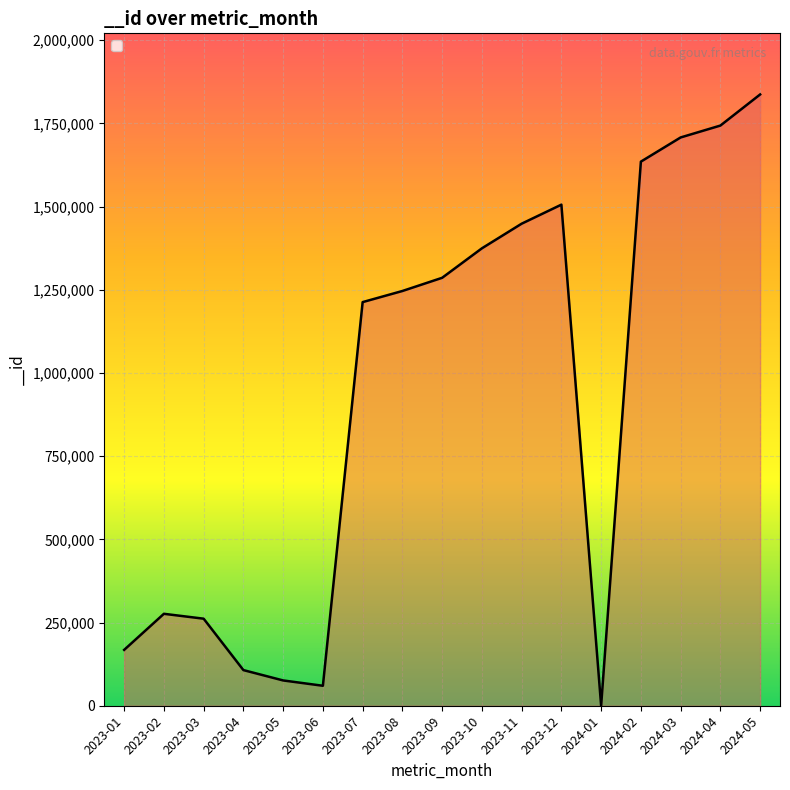

Does the chart display data point markers on the line(s)?

No